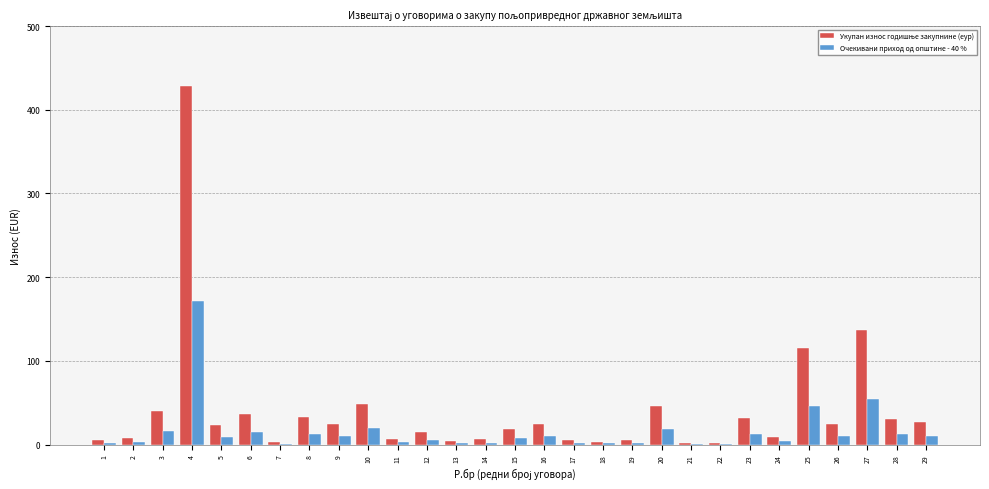

Read the Очекивани приход од општине - 40 % value at 17.

2.1